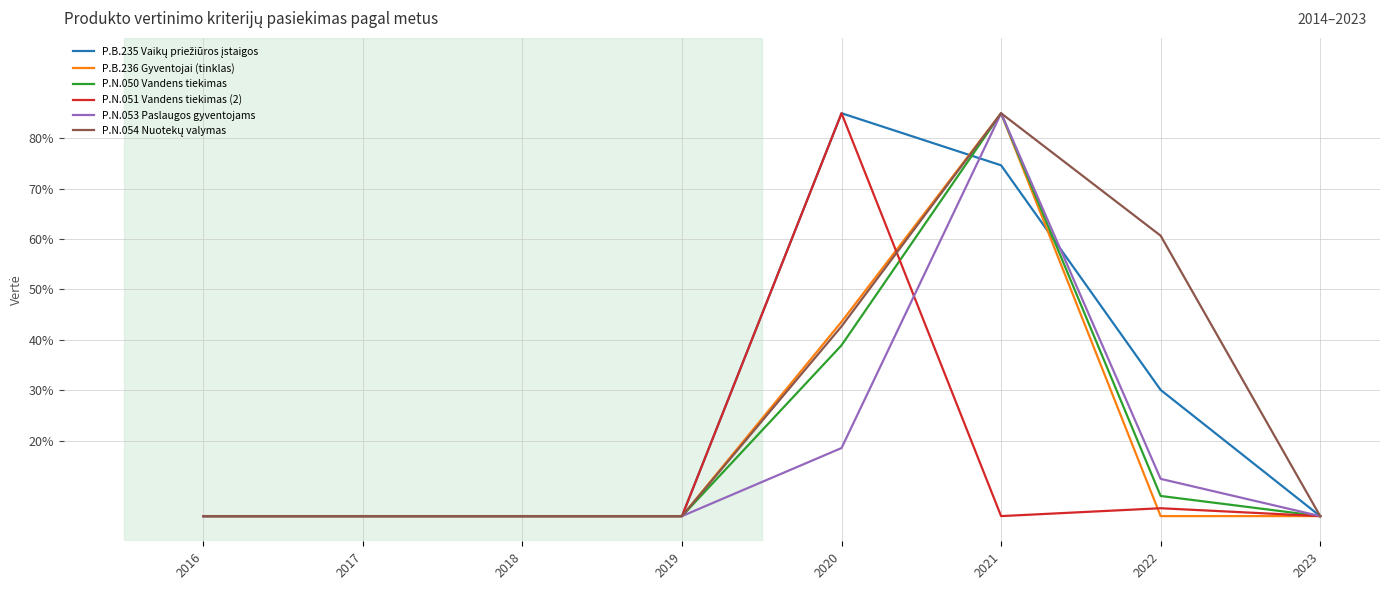

Count the number of categories in the chart.

8